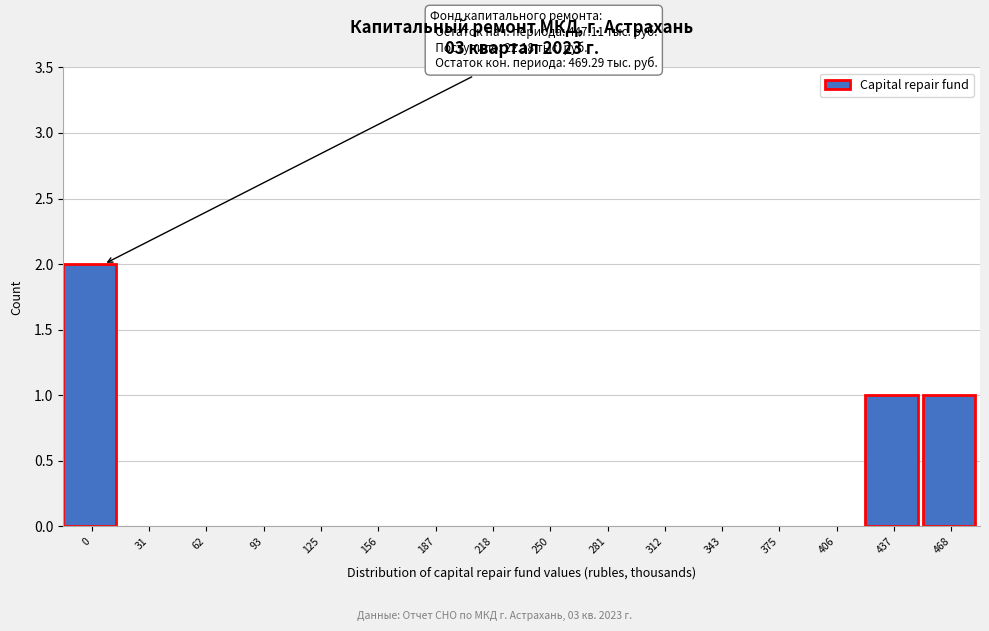

Reading right to left, what are all the values shown in this chart?

468=1	437=1	406=0	375=0	343=0	312=0	281=0	250=0	218=0	187=0	156=0	125=0	93=0	62=0	31=0	0=2